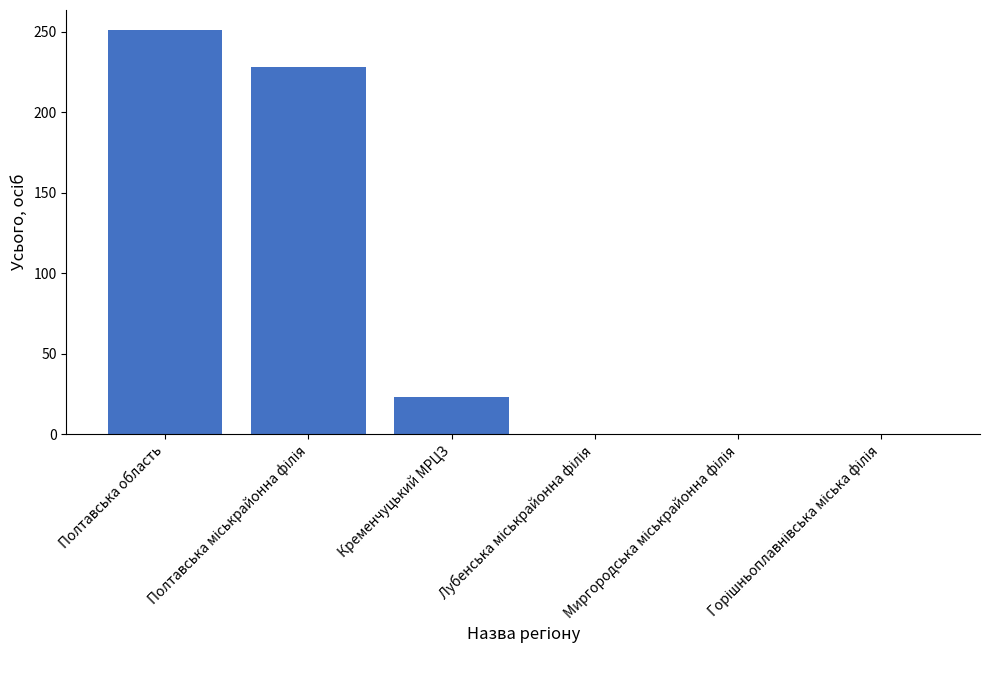

What is the sum of all values?

502